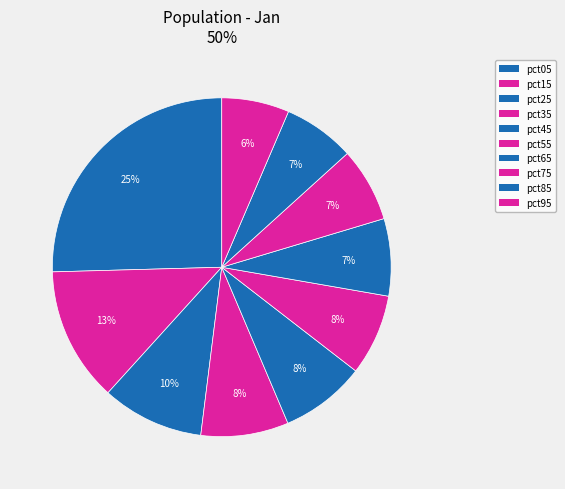

What is the total percentage of pct55 and pct75?

14.8%